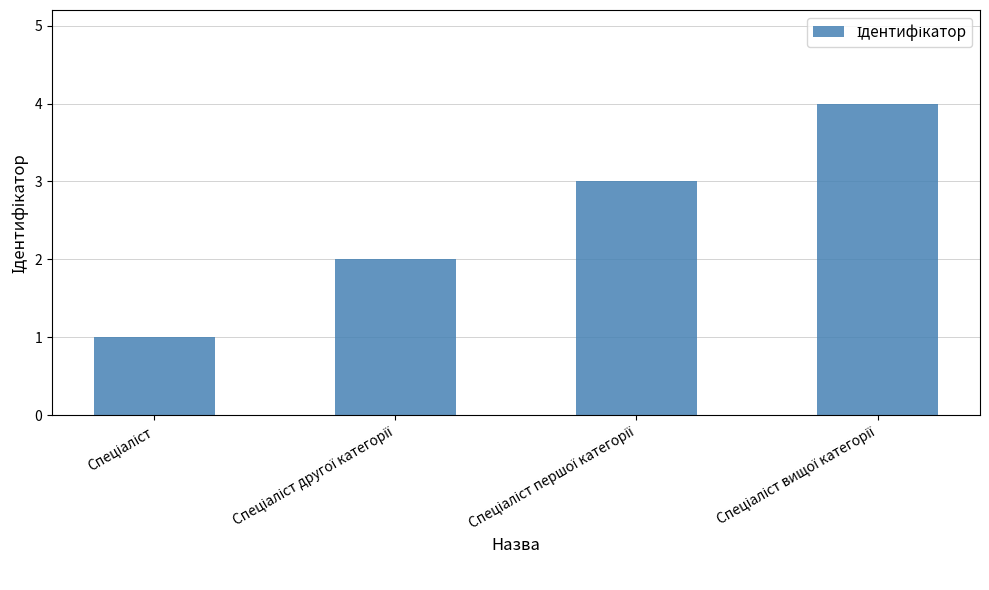

What is the difference between the maximum and minimum values?

3